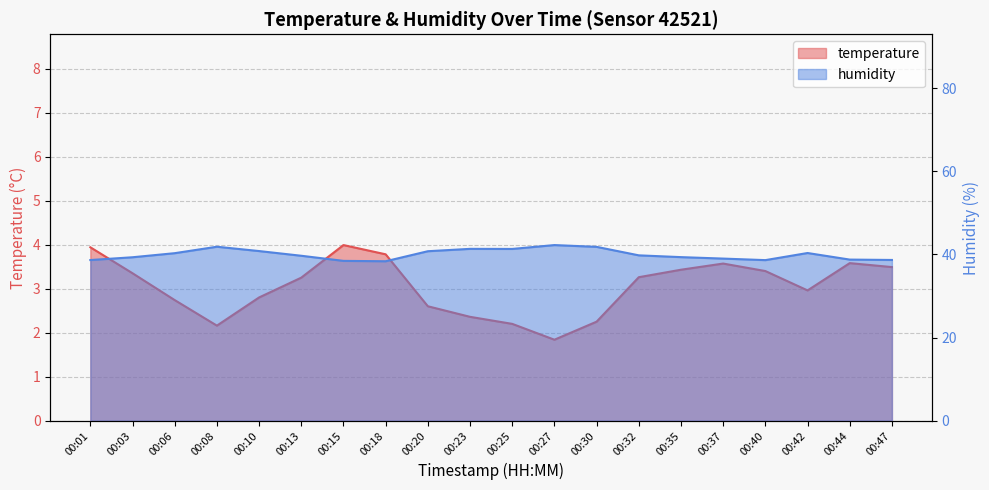

True or false: humidity and temperature cross at least once.

False